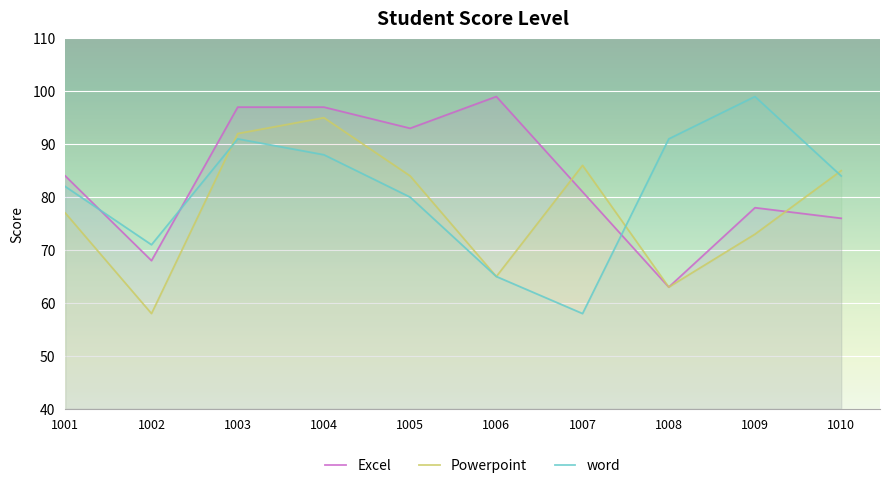

What are all the series names shown in the legend?

Excel, Powerpoint, word